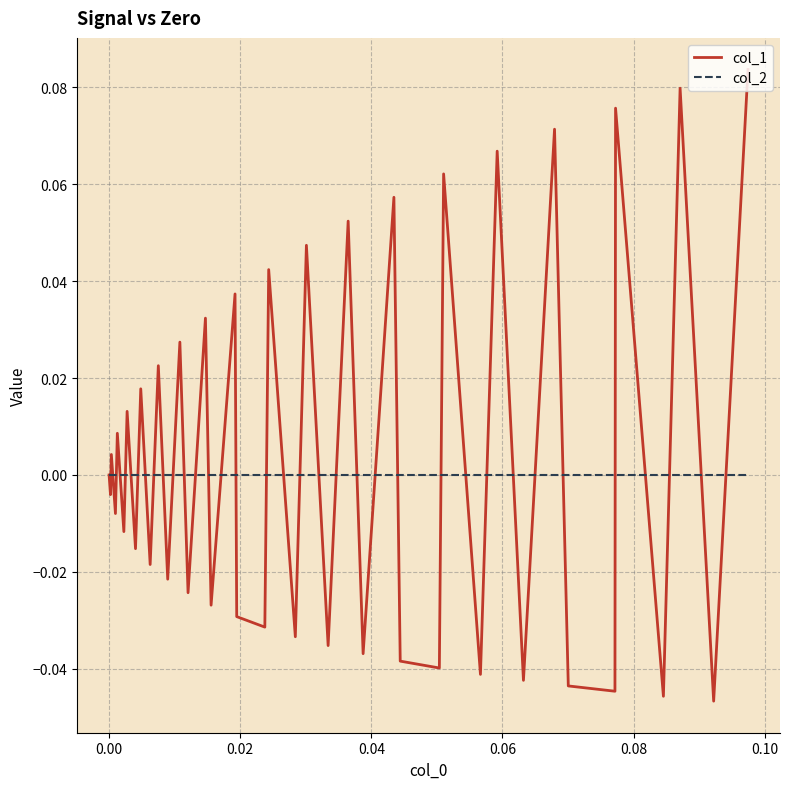

Which series has the widest spread of values?

col_1